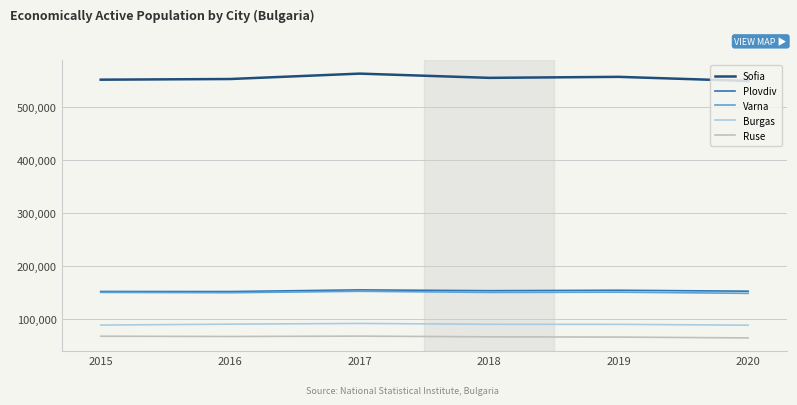

What is the maximum value shown in the chart?

563317